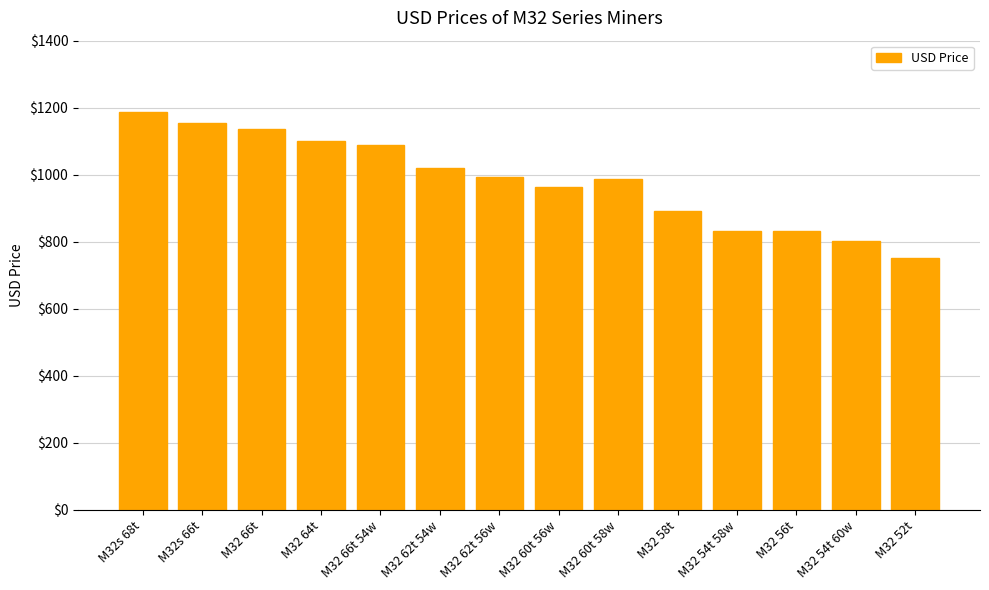

Approximately how many times larger is the value at M32 62t 54w compared to M32 64t?

0.9